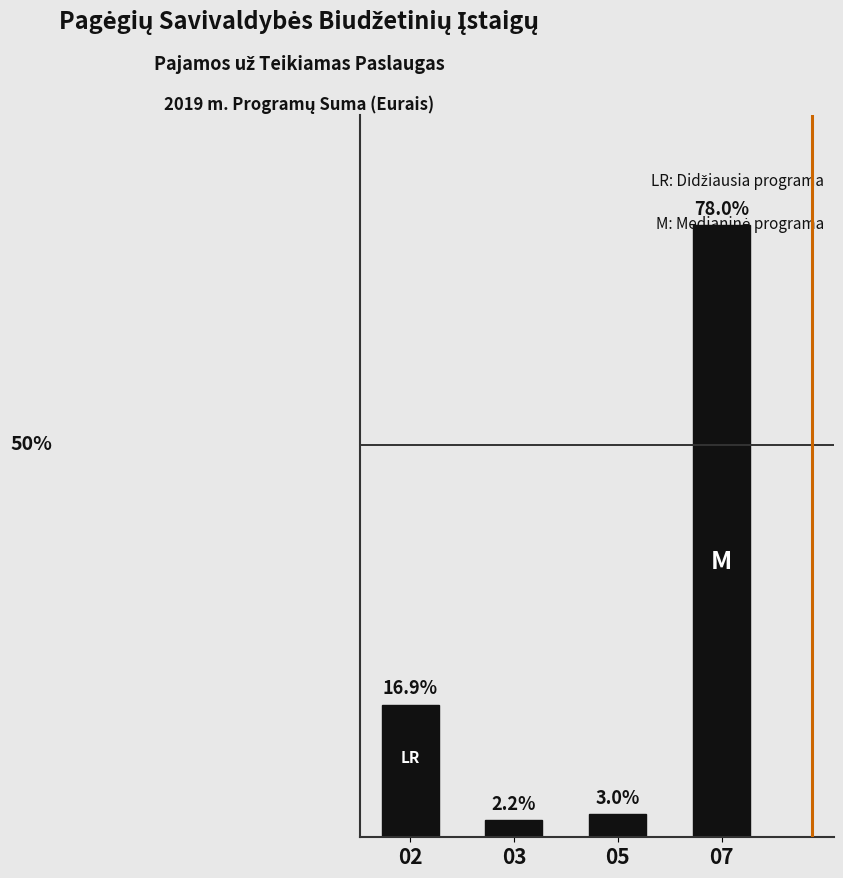

List the labels in order of value, smallest first.

03, 05, 02, 07